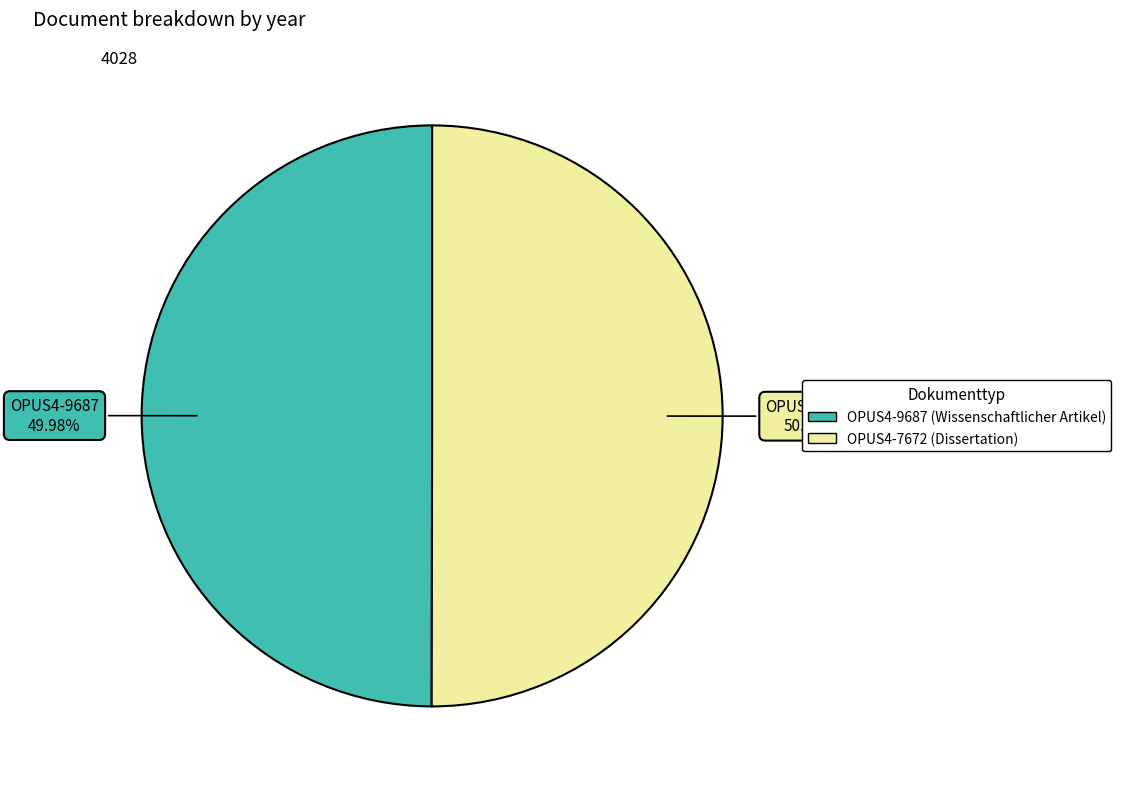

What percentage is NOT represented by OPUS4-7672?

50.0%